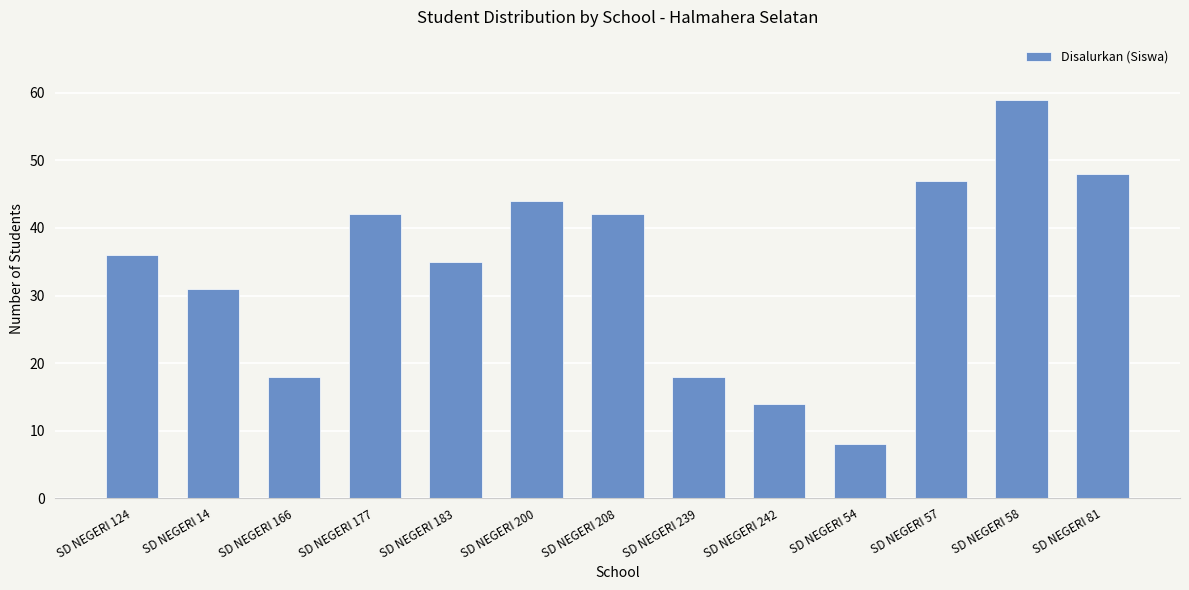

Is it true that the value at SD NEGERI 242 is 25?

False